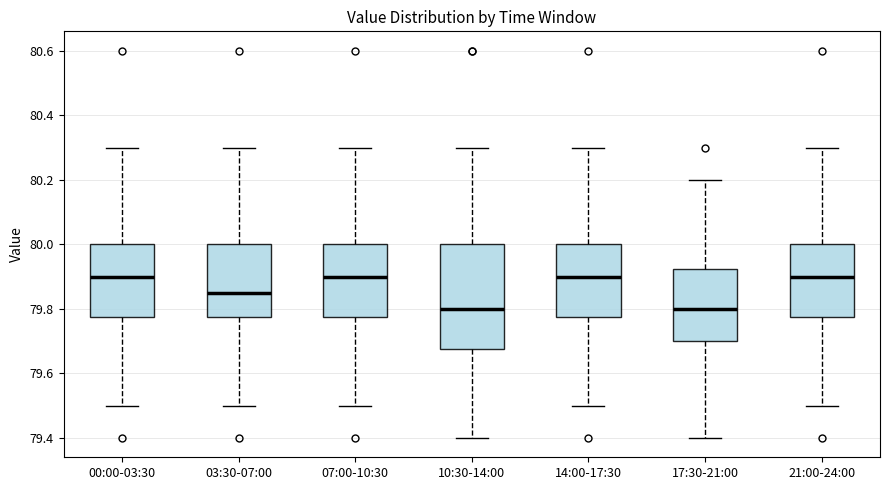

Comparing the boxes themselves (not the whiskers), which one is the tallest?

10:30-14:00